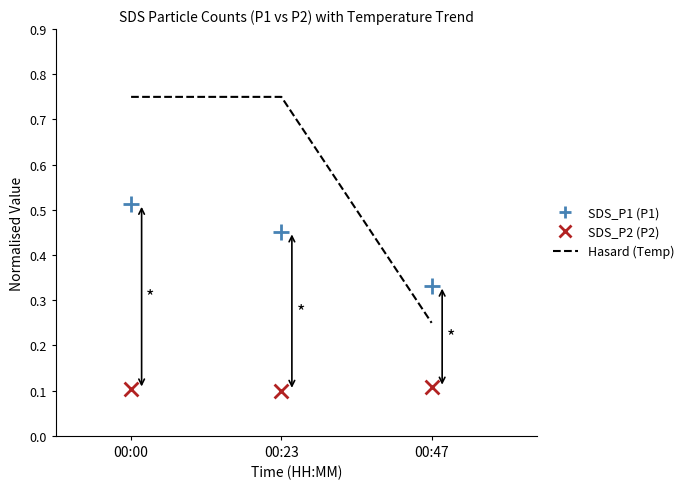

At which category is the sum across all series the highest?

00:00